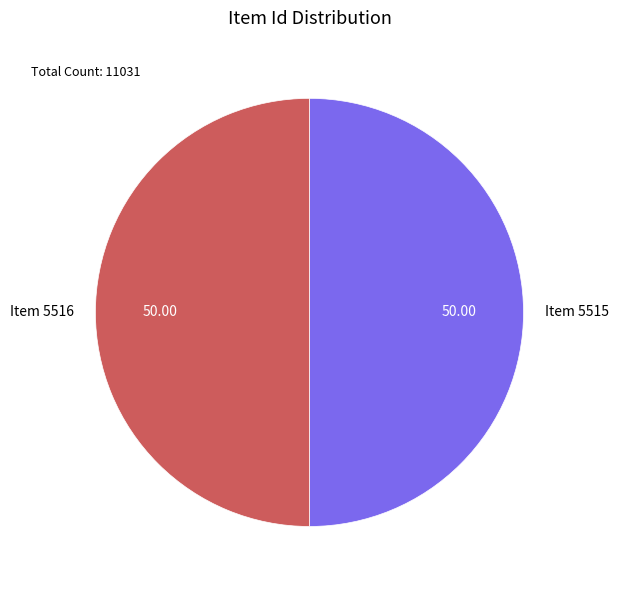

Approximately how many times larger is the value at Item 5516 compared to Item 5515?

1.0